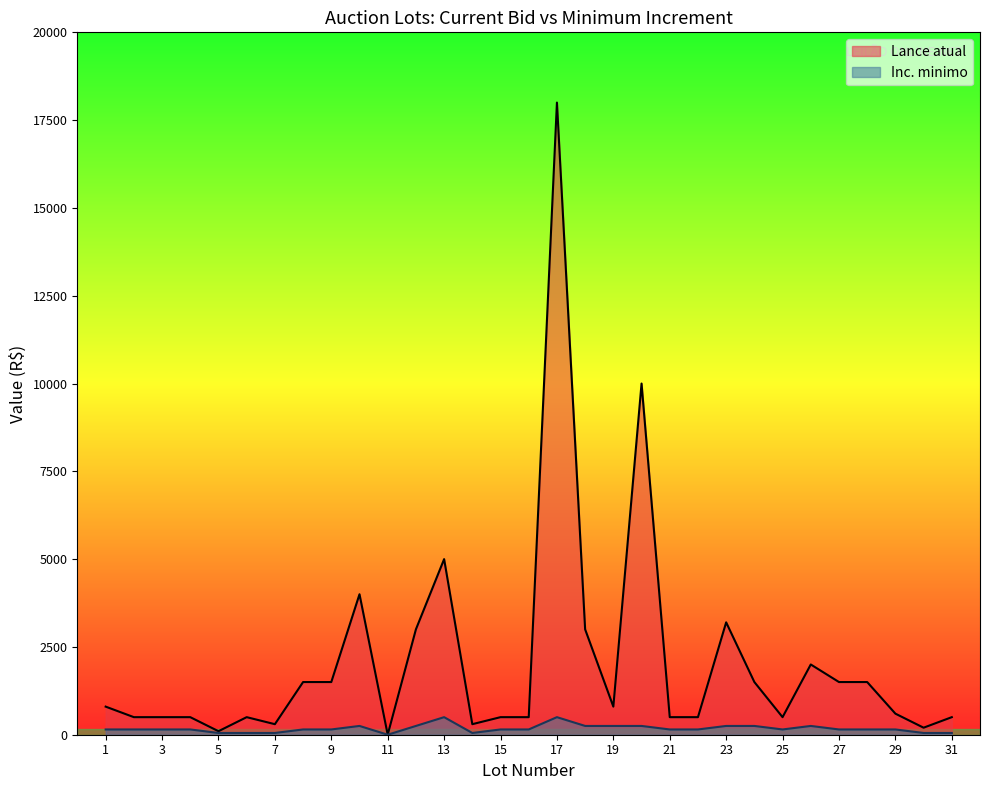

The value of Lance atual at 8 is 843.2. True or false?

False